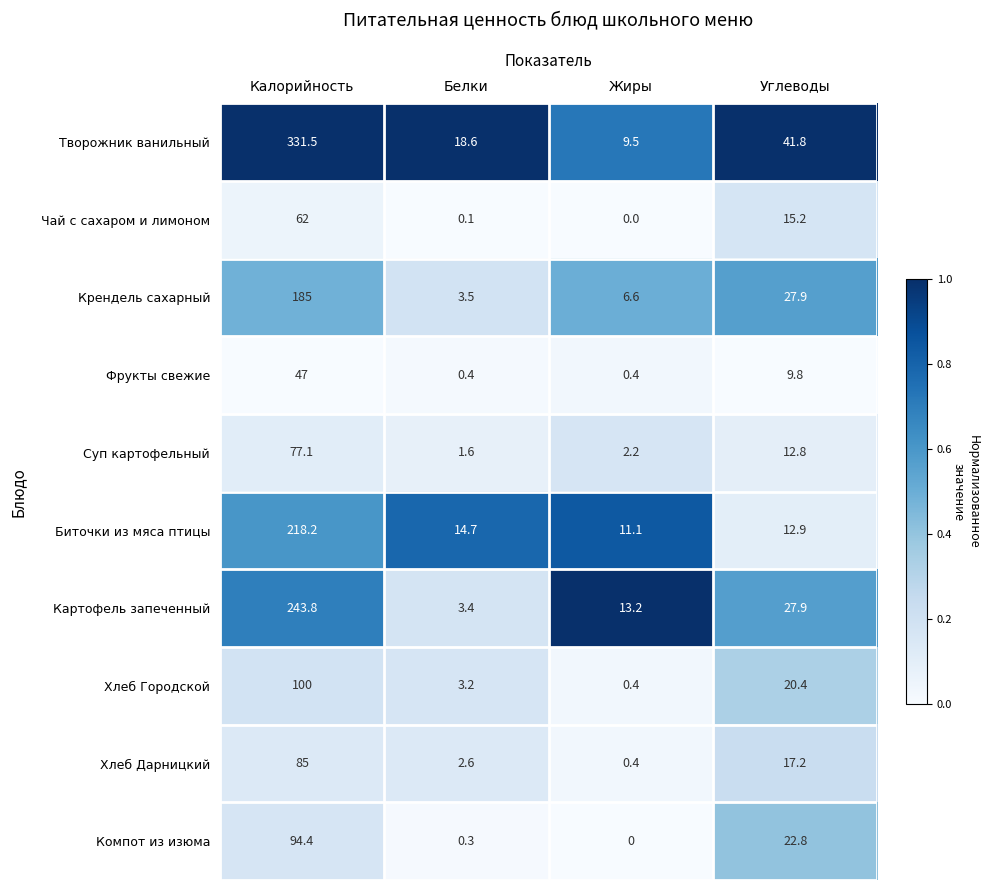

The value of Картофель запеченный at Калорийность is 243.8. True or false?

True